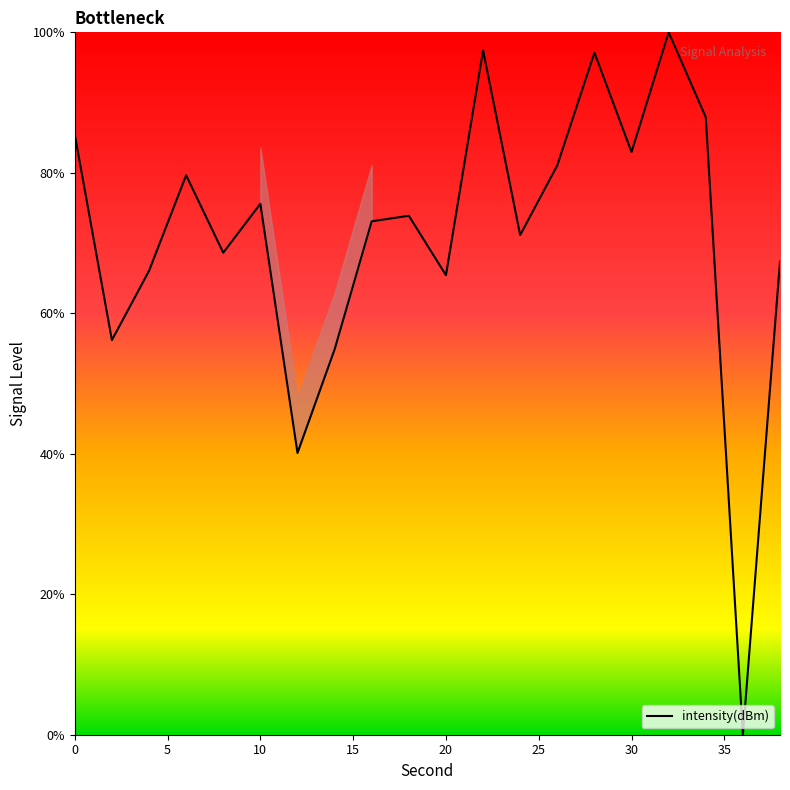

What is the greatest value displayed?

100.0